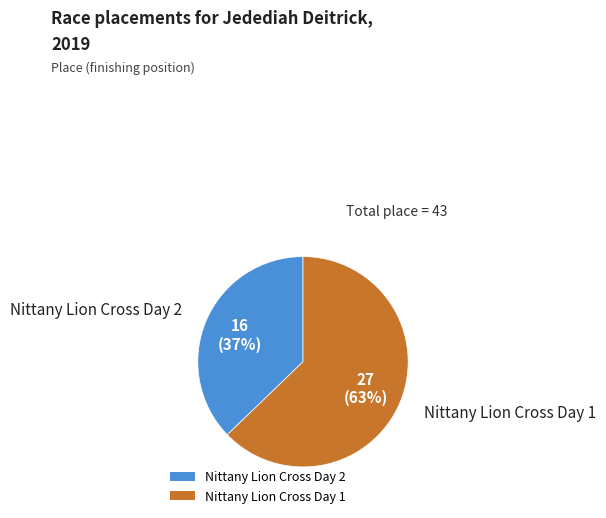

Rank the categories by value from lowest to highest.

Nittany Lion Cross Day 2, Nittany Lion Cross Day 1